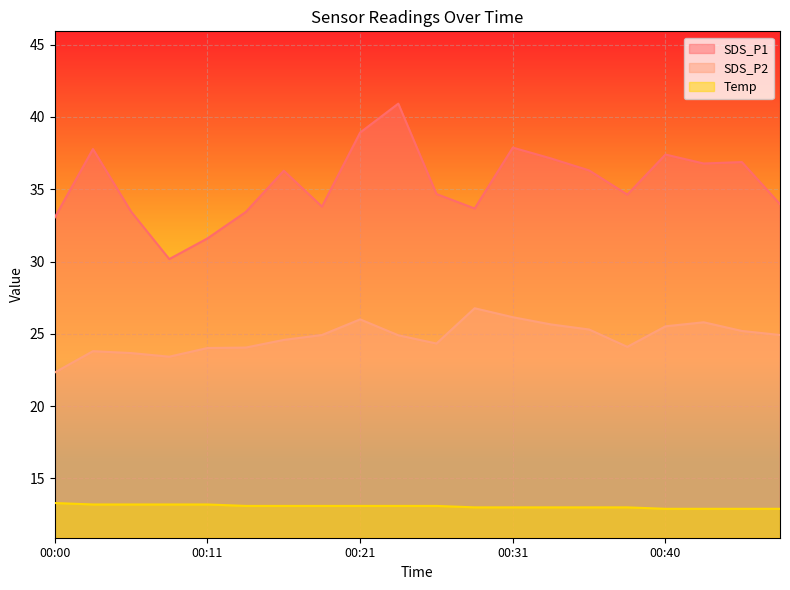

Reading left to right, extract all data points from this chart.

SDS_P1: 33.0	37.8	33.5	30.2	31.6	33.4	36.3	33.8	38.9	40.9	34.7	33.7	37.9	37.1	36.3	34.6	37.4	36.8	36.9	34.0
SDS_P2: 22.3	23.8	23.7	23.4	24.0	24.1	24.6	24.9	26.0	24.9	24.3	26.8	26.1	25.6	25.3	24.1	25.5	25.8	25.2	24.9
Temp: 13.3	13.2	13.2	13.2	13.2	13.1	13.1	13.1	13.1	13.1	13.1	13.0	13.0	13.0	13.0	13.0	12.9	12.9	12.9	12.9